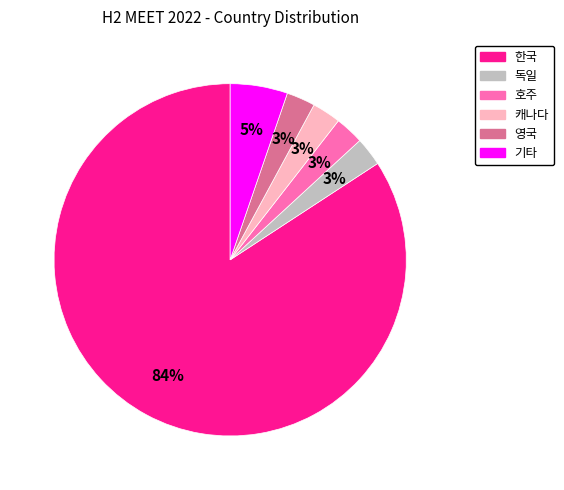

To the nearest percent, what is the average slice percentage?

17%